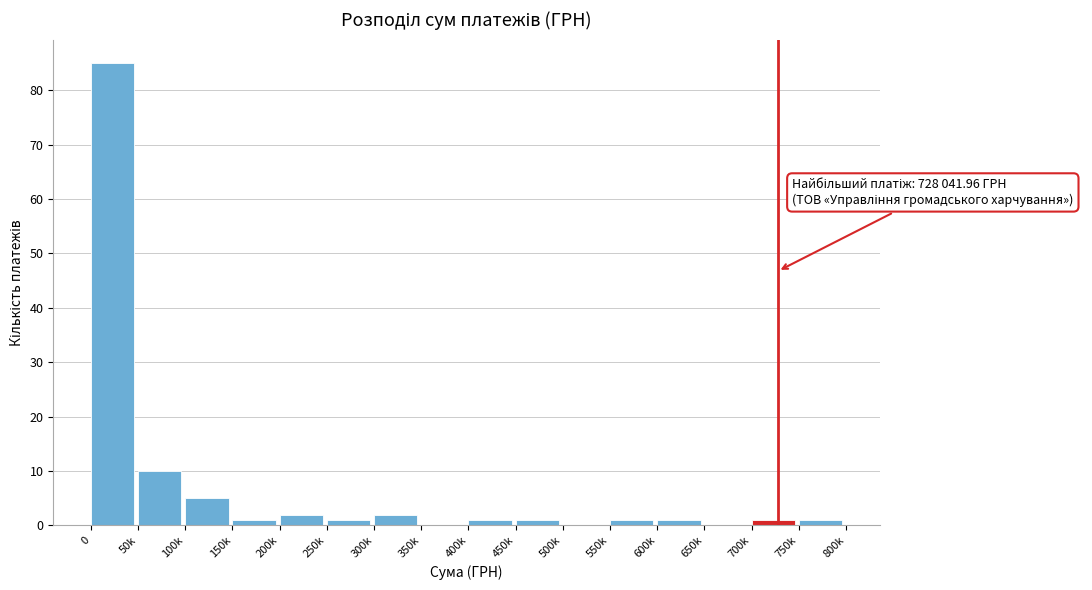

Reading left to right, what are all the values shown in this chart?

0=85	50k=10	100k=5	150k=1	200k=2	250k=1	300k=2	350k=0	400k=1	450k=1	500k=0	550k=1	600k=1	650k=0	700k=1	750k=1